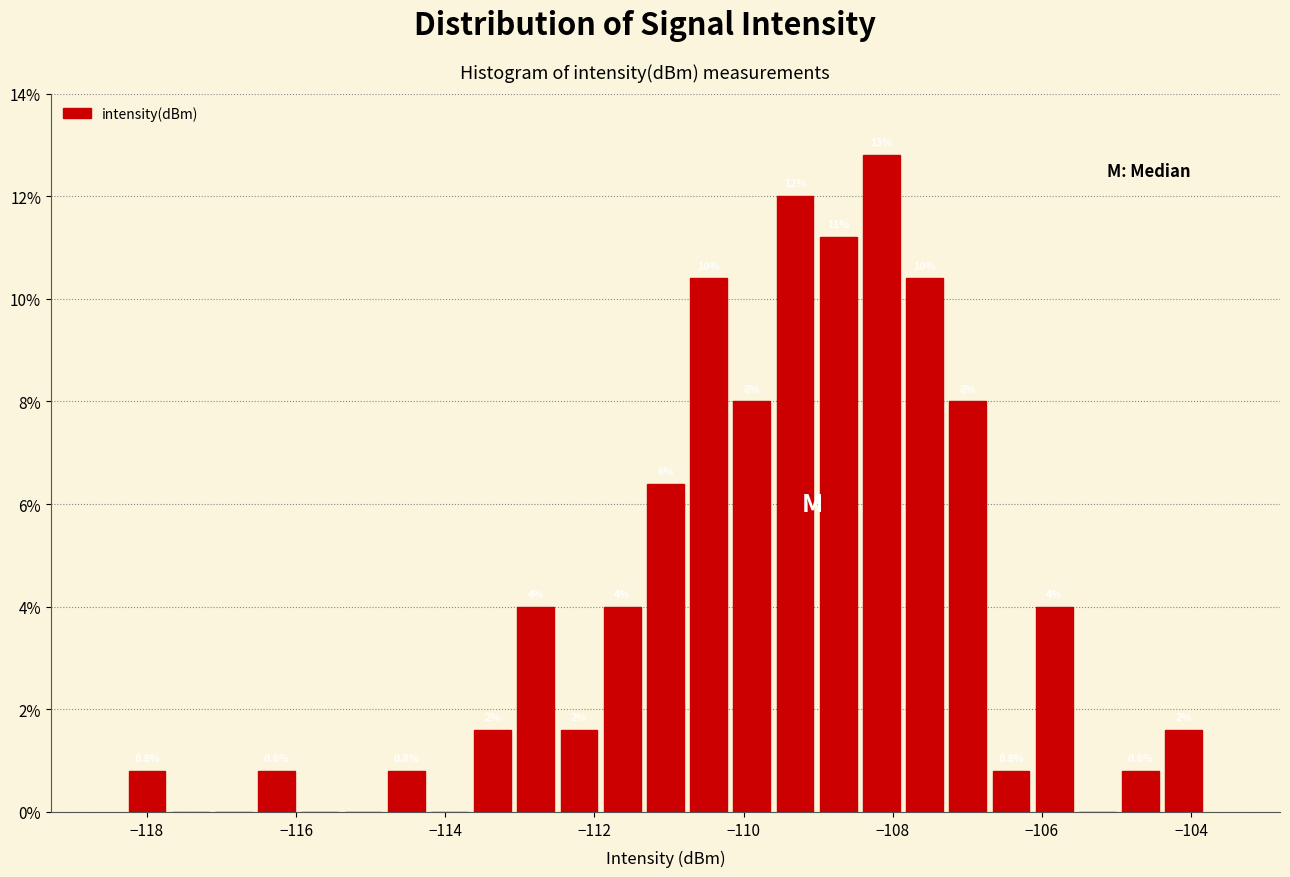

Read against the x-axis, roughly where is the centre of the tallest bar?

-108.2